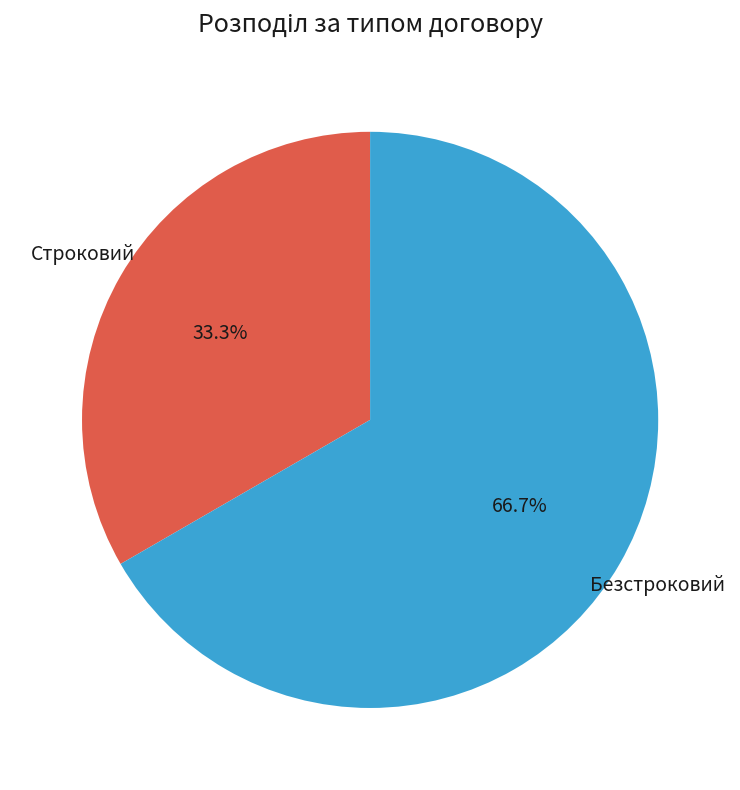

Is there a majority slice in this chart?

Yes